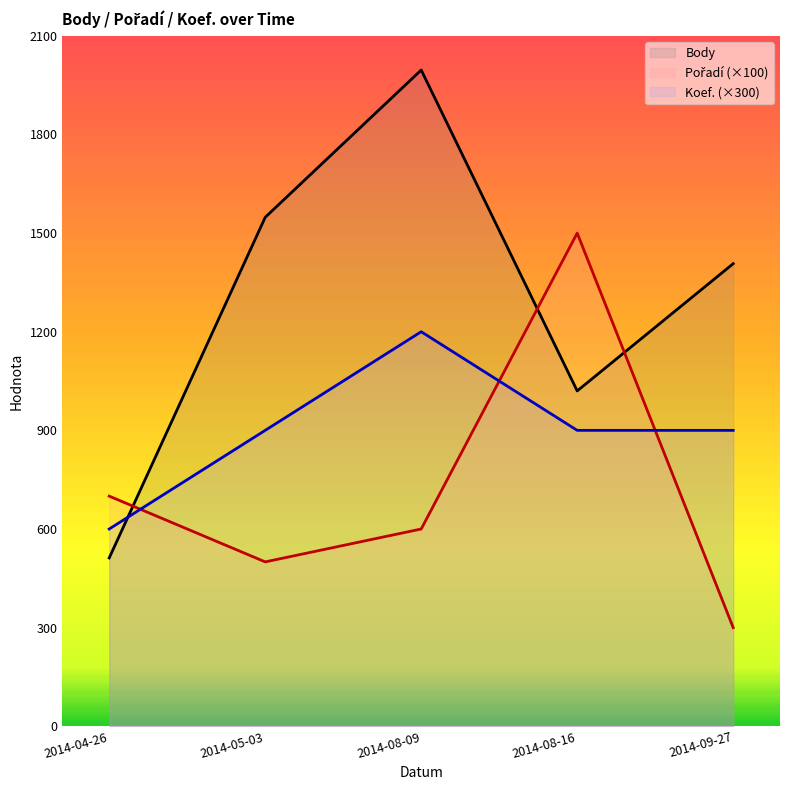

True or false: Koef. has a value of 1204 at 2014-05-03.

False